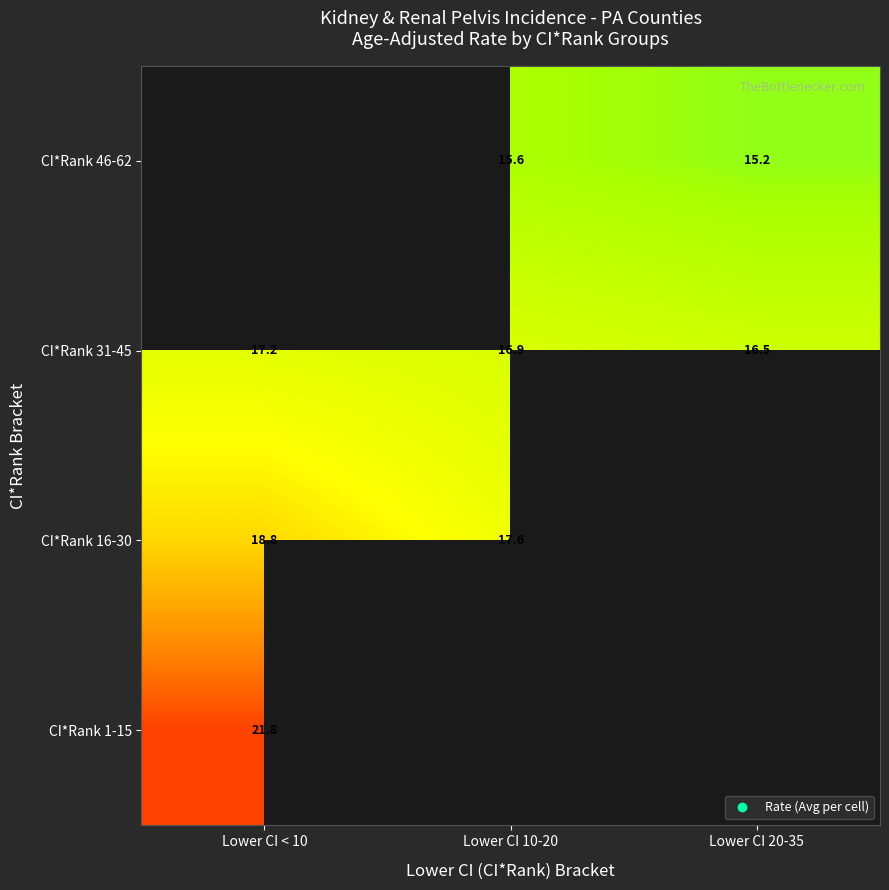

Which series has the largest range (max minus min)?

CI*Rank 16-30